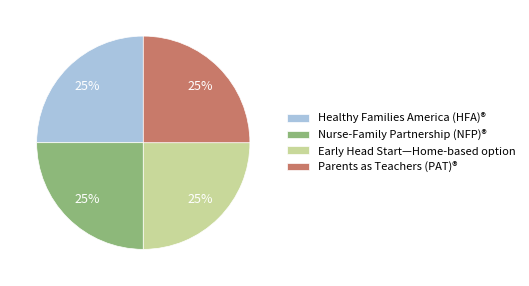

Is there a majority slice in this chart?

No